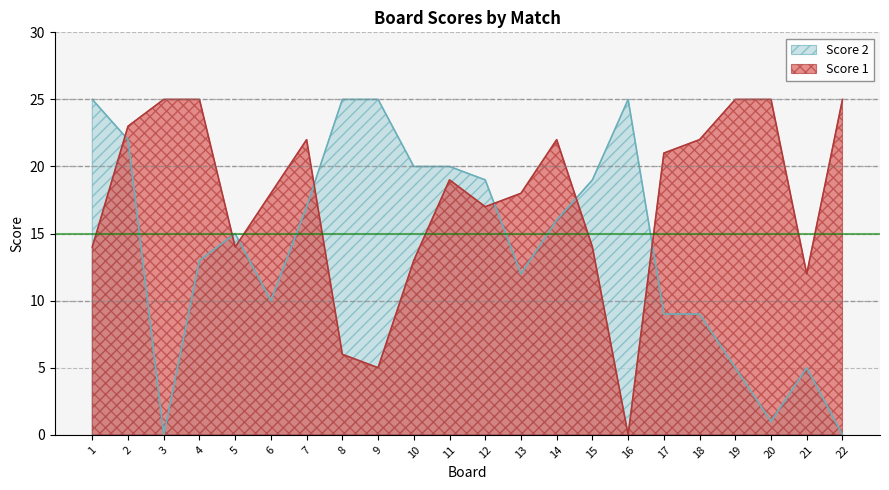

What is the difference between the Score 2 values at 17 and 12?

10